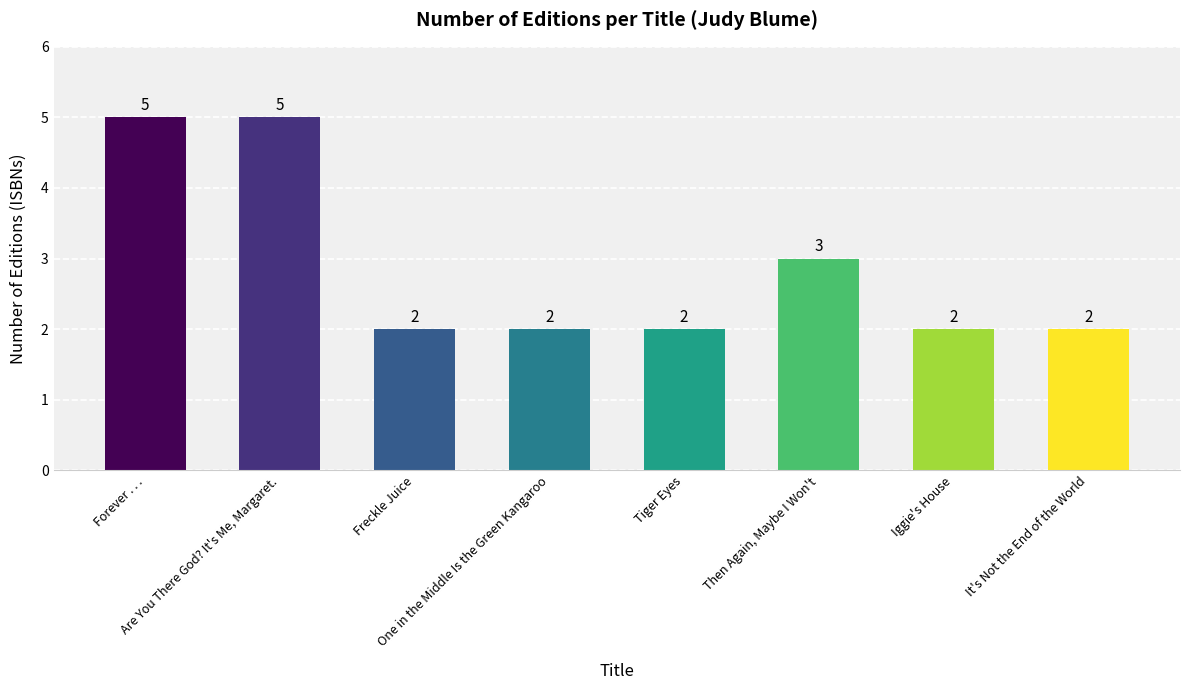

Which has a higher value, Then Again, Maybe I Won't or It's Not the End of the World?

Then Again, Maybe I Won't